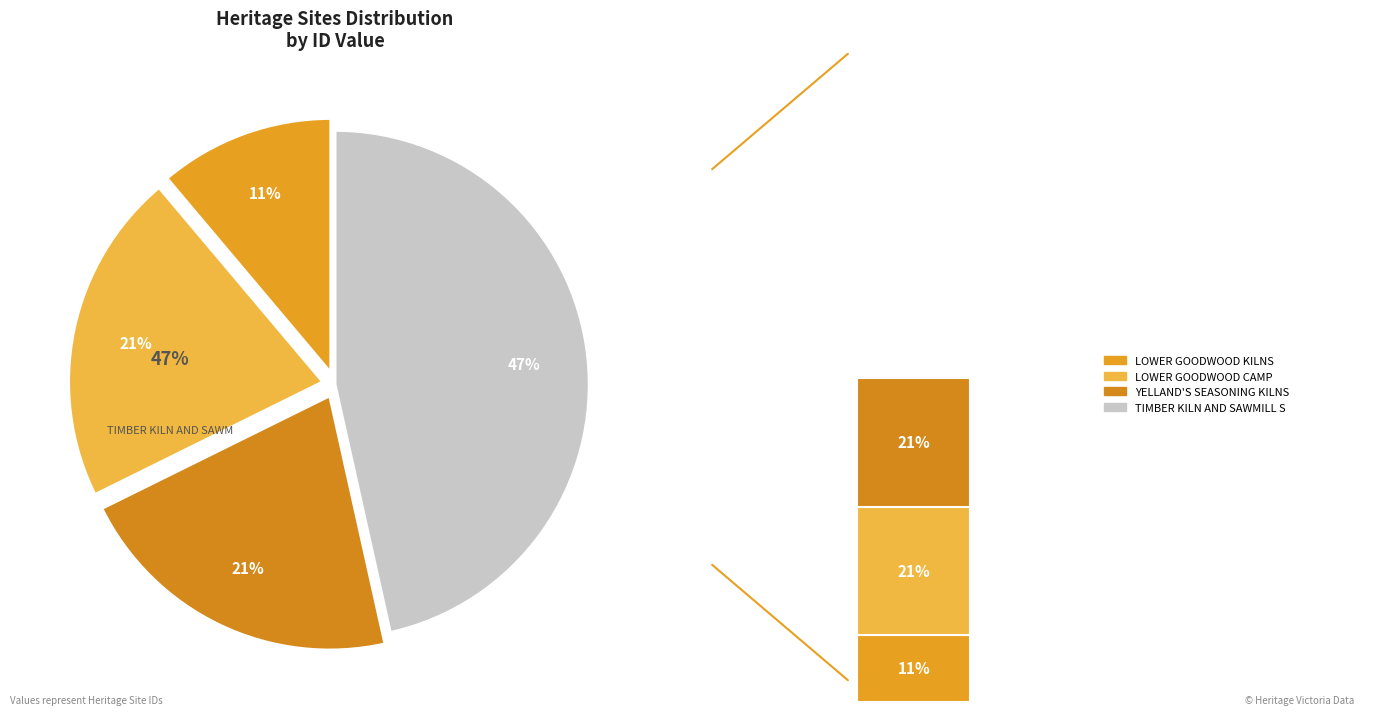

Between TIMBER KILN AND SAWMILL SITE (FORMER) and LOWER GOODWOOD CAMP, which is larger?

TIMBER KILN AND SAWMILL SITE (FORMER)